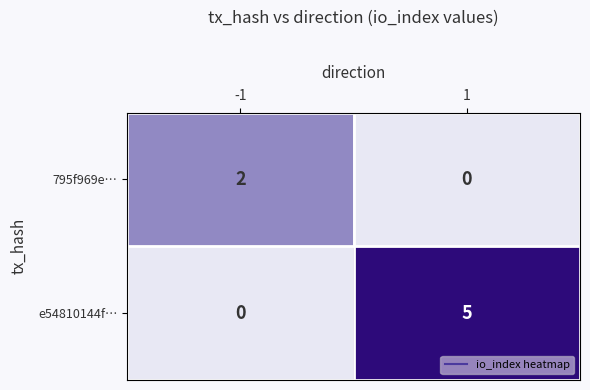

What is the sum of all e54810144f… values?

5